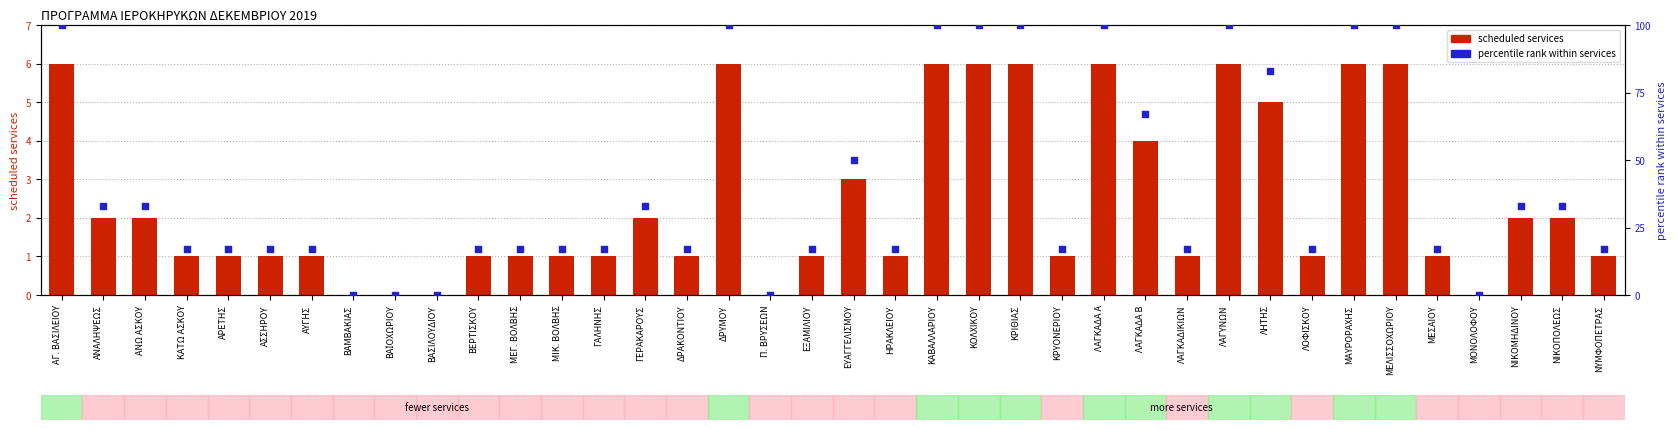

At which category is the sum across all series the highest?

ΑΓ. ΒΑΣΙΛΕΙΟΥ